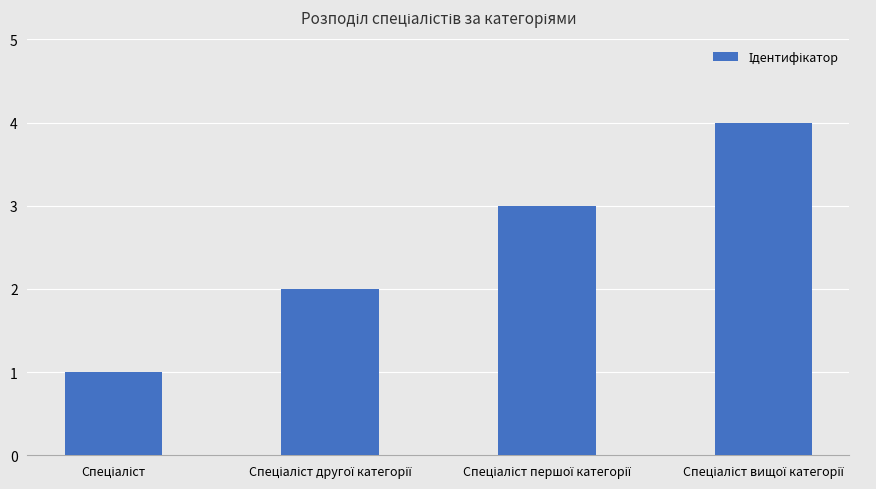

What is the maximum value shown in the chart?

4